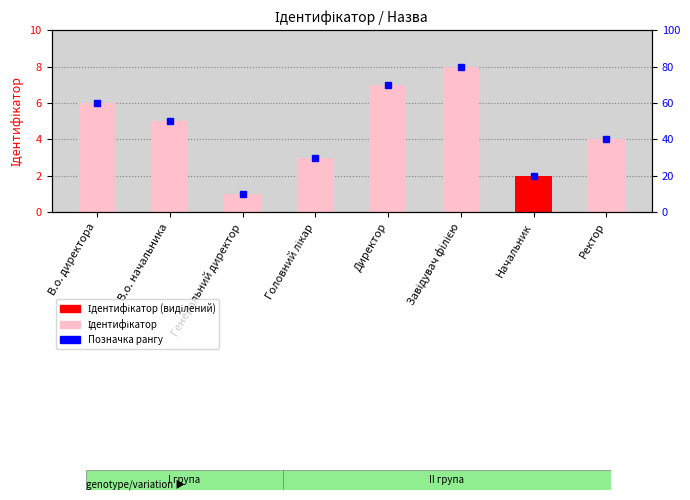

Reading left to right, transcribe all the data shown in this chart.

6	5	1	3	7	8	2	4